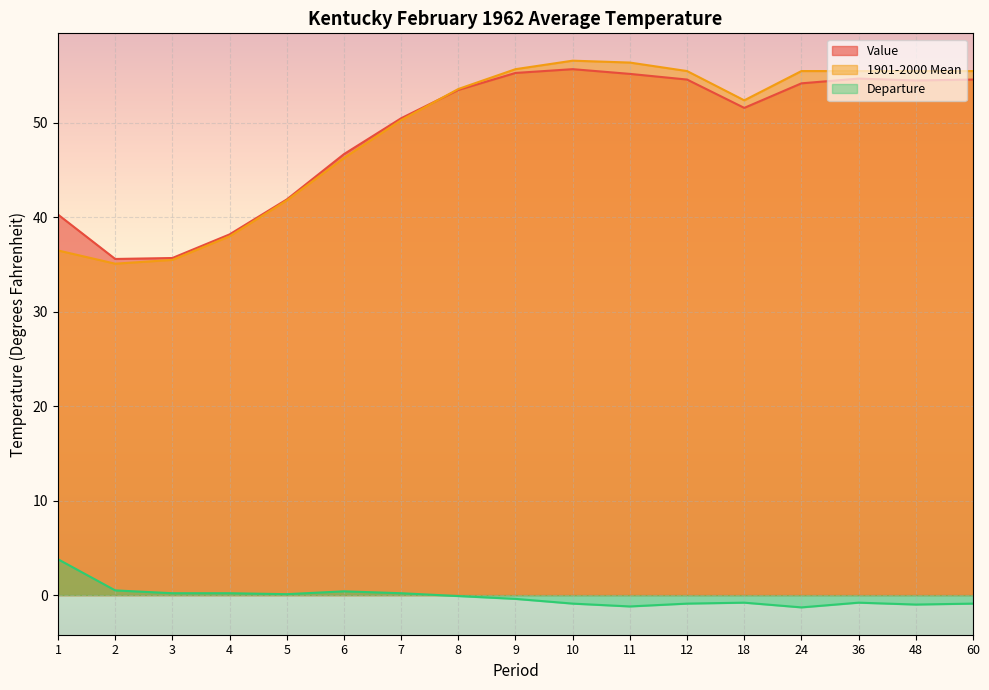

Is the value of Value at 18 greater than the value of Departure at 7?

Yes